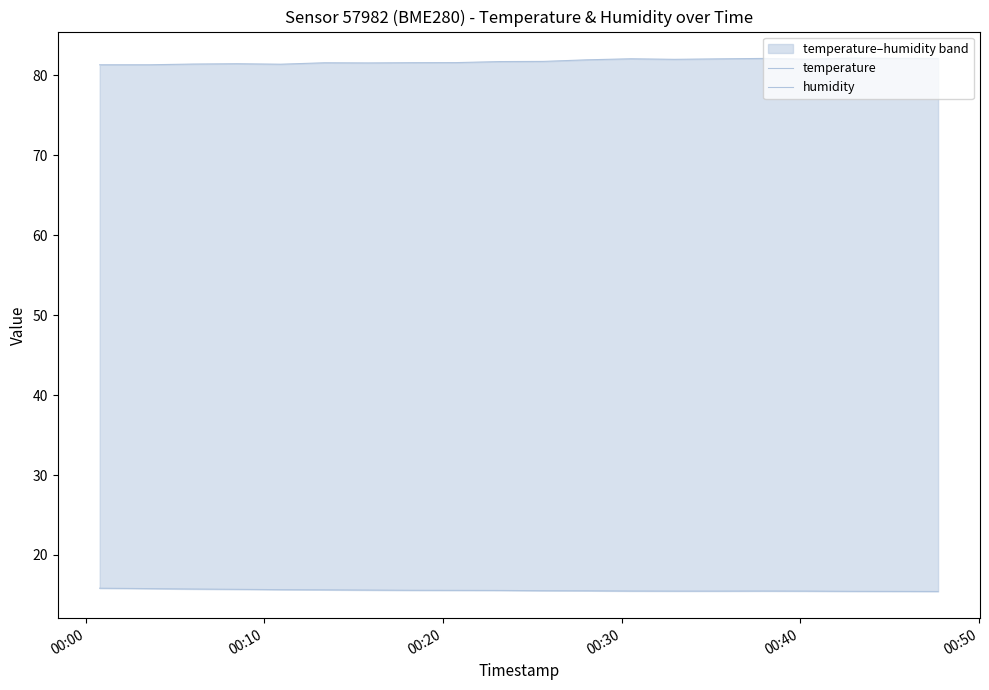

What are all the series names shown in the legend?

temperature, humidity